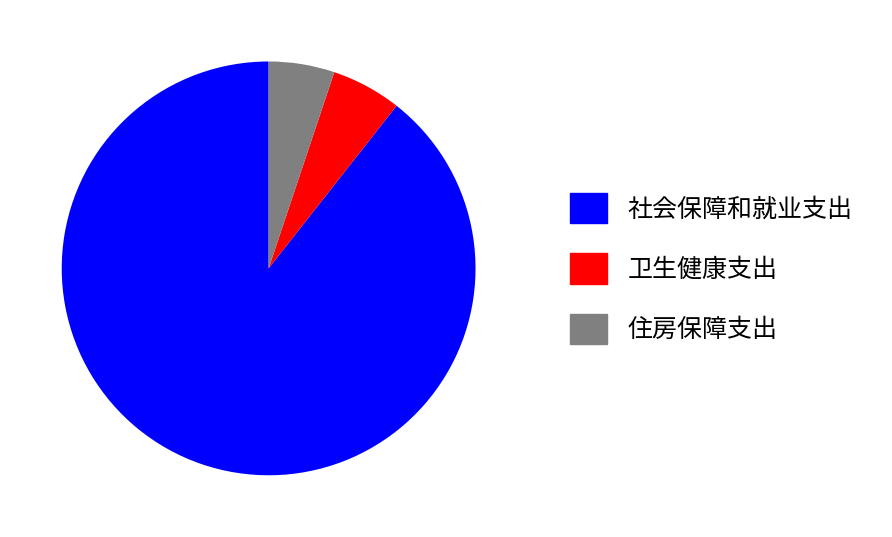

Between 社会保障和就业支出 and 住房保障支出, which is larger?

社会保障和就业支出